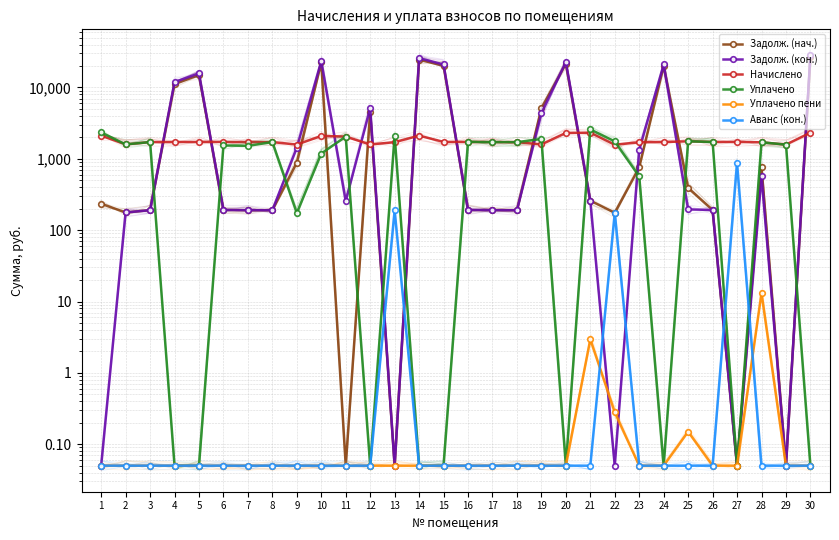

How many times do Начислено and Задолж. (нач.) cross each other?

13